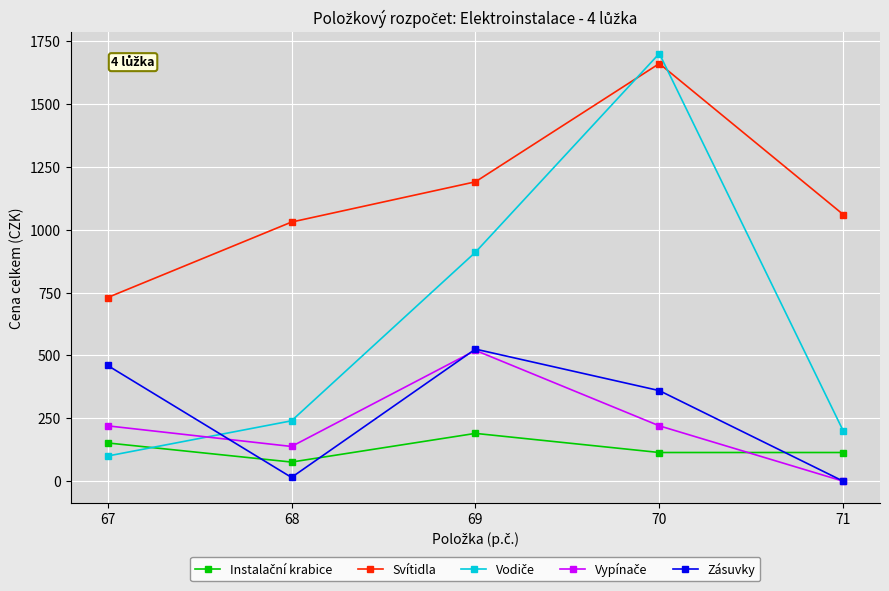

How many interior local valleys does the Zásuvky series have?

1